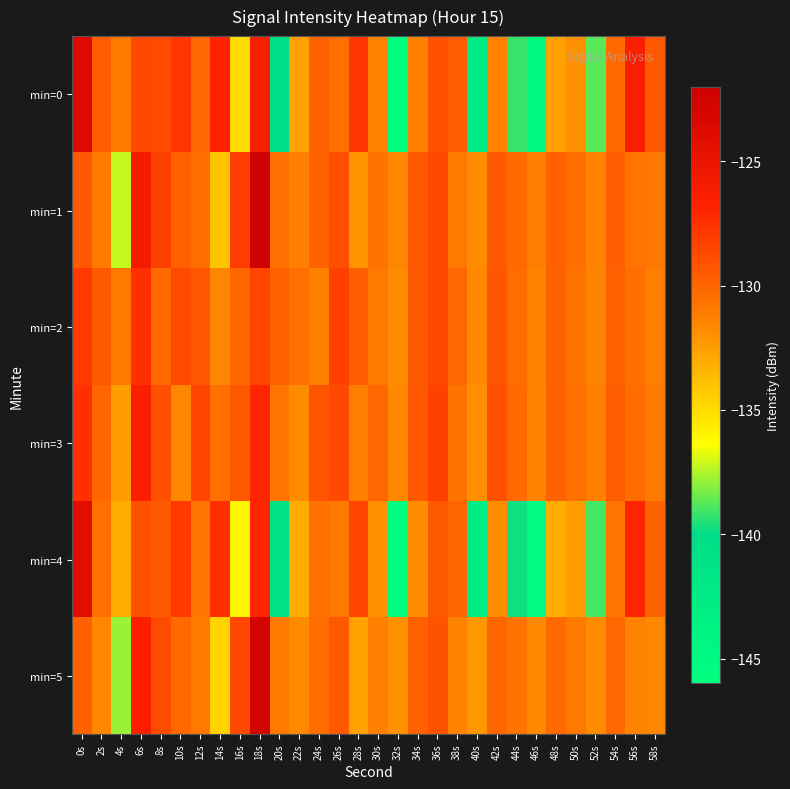

Reading left to right, list all the values displayed in this chart.

min=0: 0s=-123.5	2s=-129.6	4s=-131.0	6s=-128.6	8s=-128.8	10s=-127.6	12s=-130.1	14s=-126.9	16s=-135.0	18s=-126.3	20s=-140.4	22s=-132.6	24s=-129.8	26s=-130.5	28s=-127.7	30s=-131.3	32s=-145.7	34s=-131.3	36s=-129.0	38s=-129.6	40s=-142.7	42s=-131.3	44s=-139.2	46s=-145.0	48s=-132.7	50s=-132.0	52s=-138.8	54s=-130.2	56s=-126.3	58s=-129.4
min=1: 0s=-129.3	2s=-131.0	4s=-137.2	6s=-125.9	8s=-128.3	10s=-129.7	12s=-130.4	14s=-134.1	16s=-128.1	18s=-122.2	20s=-130.5	22s=-131.2	24s=-129.8	26s=-128.9	28s=-132.1	30s=-130.7	32s=-131.5	34s=-129.3	36s=-128.6	38s=-130.9	40s=-131.8	42s=-129.5	44s=-130.2	46s=-131.1	48s=-129.7	50s=-130.4	52s=-131.3	54s=-129.6	56s=-130.8	58s=-131.0
min=2: 0s=-128.0	2s=-129.5	4s=-131.0	6s=-127.5	8s=-130.2	10s=-128.8	12s=-129.3	14s=-131.5	16s=-130.0	18s=-128.5	20s=-129.8	22s=-130.5	24s=-131.2	26s=-128.3	28s=-129.6	30s=-130.9	32s=-131.8	34s=-129.4	36s=-128.7	38s=-130.1	40s=-131.6	42s=-129.2	44s=-130.3	46s=-131.4	48s=-129.9	50s=-130.6	52s=-131.3	54s=-129.7	56s=-130.4	58s=-131.1
min=3: 0s=-127.5	2s=-130.0	4s=-132.5	6s=-126.5	8s=-129.0	10s=-131.5	12s=-128.5	14s=-130.5	16s=-129.5	18s=-127.0	20s=-130.8	22s=-131.8	24s=-129.2	26s=-128.6	28s=-131.2	30s=-130.1	32s=-131.6	34s=-129.4	36s=-128.3	38s=-130.7	40s=-131.9	42s=-129.1	44s=-130.2	46s=-131.3	48s=-129.8	50s=-130.5	52s=-131.2	54s=-129.6	56s=-130.3	58s=-131.0
min=4: 0s=-124.0	2s=-130.5	4s=-133.0	6s=-129.0	8s=-129.5	10s=-128.0	12s=-130.8	14s=-127.5	16s=-136.0	18s=-127.0	20s=-141.0	22s=-133.0	24s=-130.5	26s=-131.0	28s=-128.5	30s=-132.0	32s=-146.0	34s=-131.8	36s=-129.5	38s=-130.0	40s=-143.0	42s=-131.8	44s=-139.8	46s=-145.5	48s=-133.0	50s=-132.5	52s=-139.0	54s=-130.8	56s=-127.0	58s=-129.9
min=5: 0s=-129.8	2s=-131.5	4s=-137.8	6s=-126.5	8s=-128.8	10s=-130.2	12s=-130.9	14s=-134.6	16s=-128.7	18s=-122.7	20s=-131.0	22s=-131.7	24s=-130.3	26s=-129.4	28s=-132.6	30s=-131.2	32s=-132.0	34s=-129.8	36s=-129.1	38s=-131.4	40s=-132.3	42s=-130.0	44s=-130.7	46s=-131.6	48s=-130.2	50s=-130.9	52s=-131.8	54s=-130.1	56s=-131.3	58s=-131.5